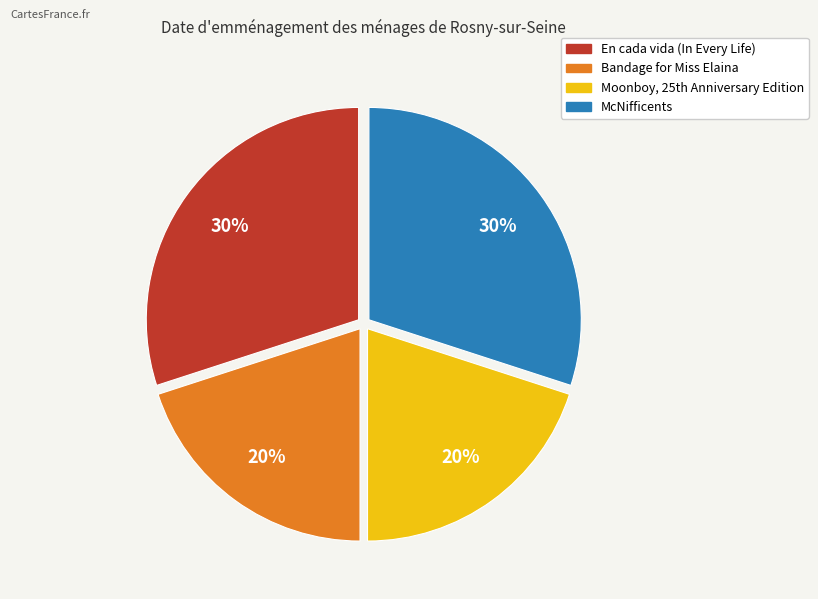

To the nearest percent, what percentage of the pie is Bandage for Miss Elaina?

20%